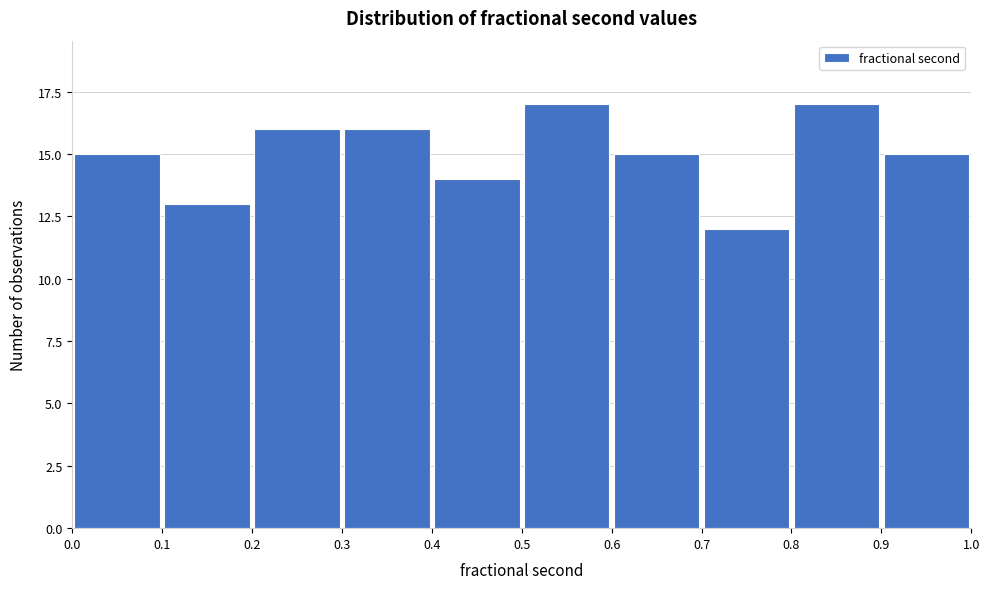

Reading left to right, transcribe this chart: for each bar, give the range it covers on the x-axis and its height. The values are not printed on the chart, so give them approximately, as read against the axis.

0.0 to 0.1: 15
0.1 to 0.2: 13
0.2 to 0.3: 16
0.3 to 0.4: 16
0.4 to 0.5: 14
0.5 to 0.6: 17
0.6 to 0.7: 15
0.7 to 0.8: 12
0.8 to 0.9: 17
0.9 to 1.0: 15